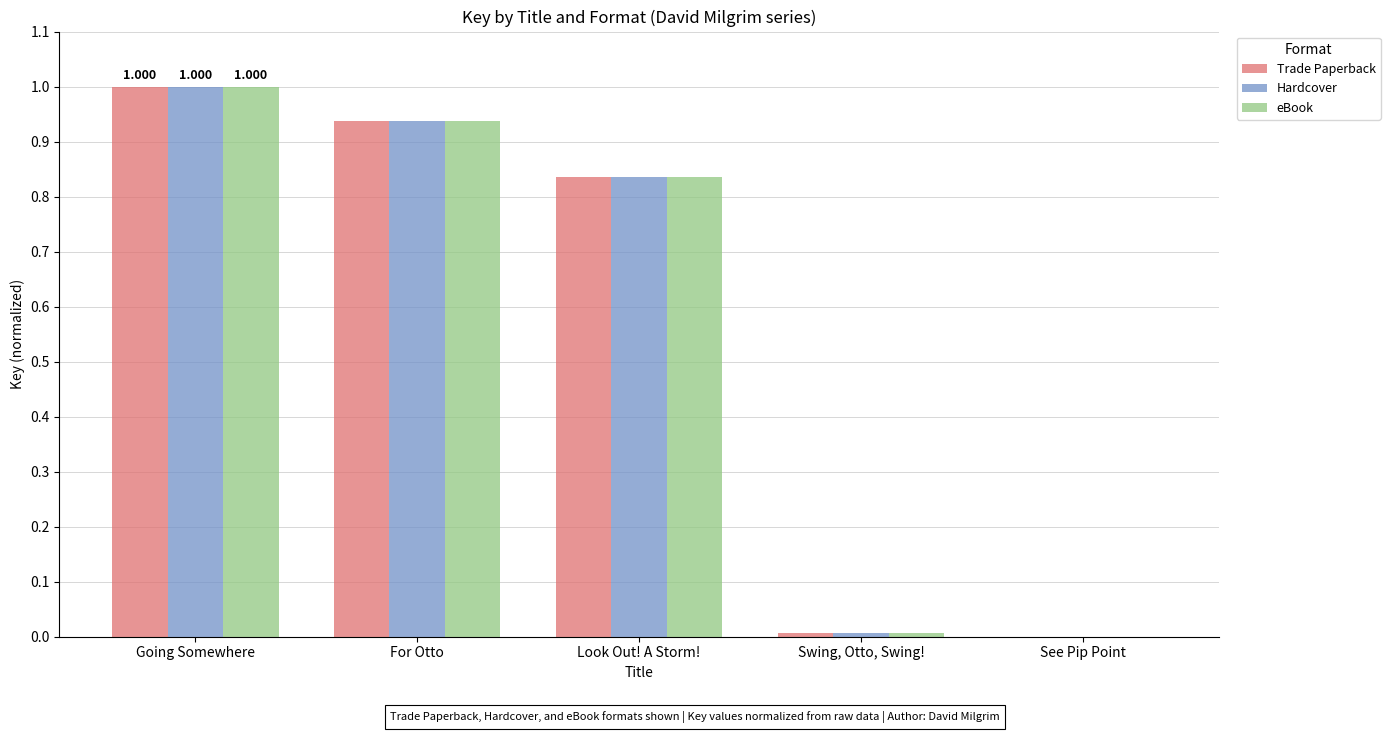

Which label corresponds to the largest value in the chart?

Going Somewhere